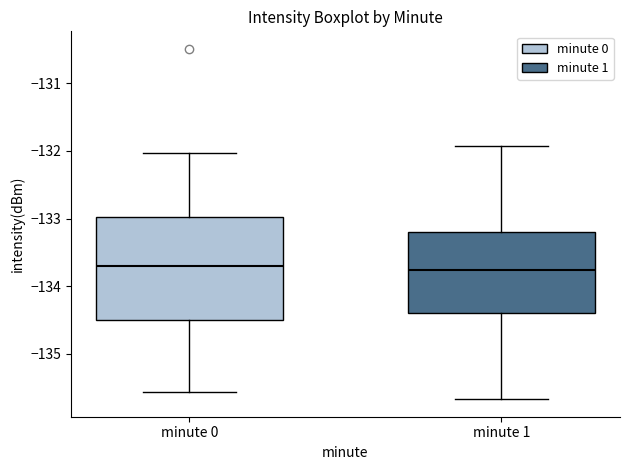

Where is the upper edge of the box for minute 1 on the y-axis? The values are not printed on the chart, so give them approximately, as read against the axis.

-133.2